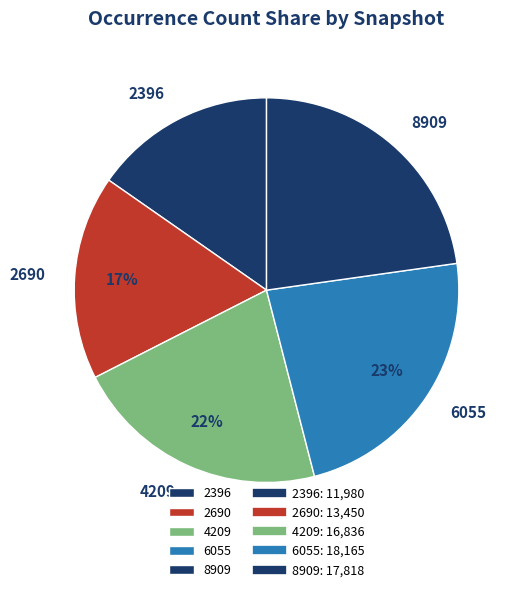

Approximately how many times larger is the value at 6055 compared to 2396?

1.5